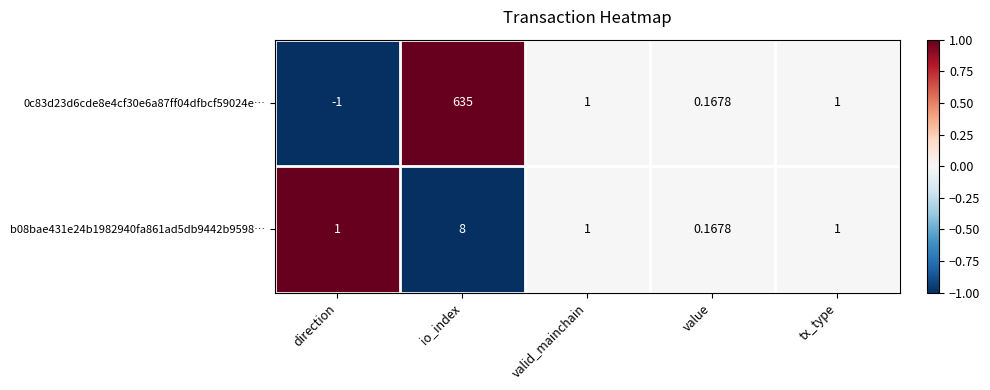

Which label corresponds to the smallest value in the chart?

direction